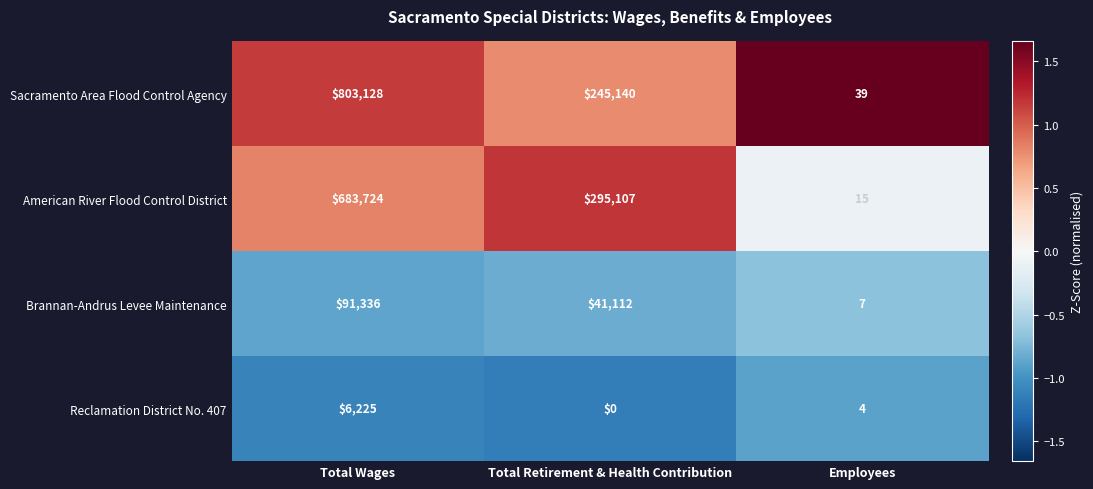

Which series has the widest spread of values?

Sacramento Area Flood Control Agency